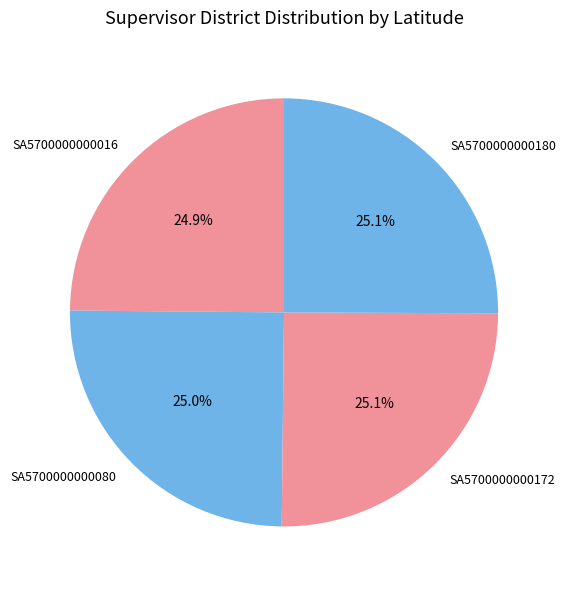

What percentage is NOT represented by SA5700000000016?

75.1%